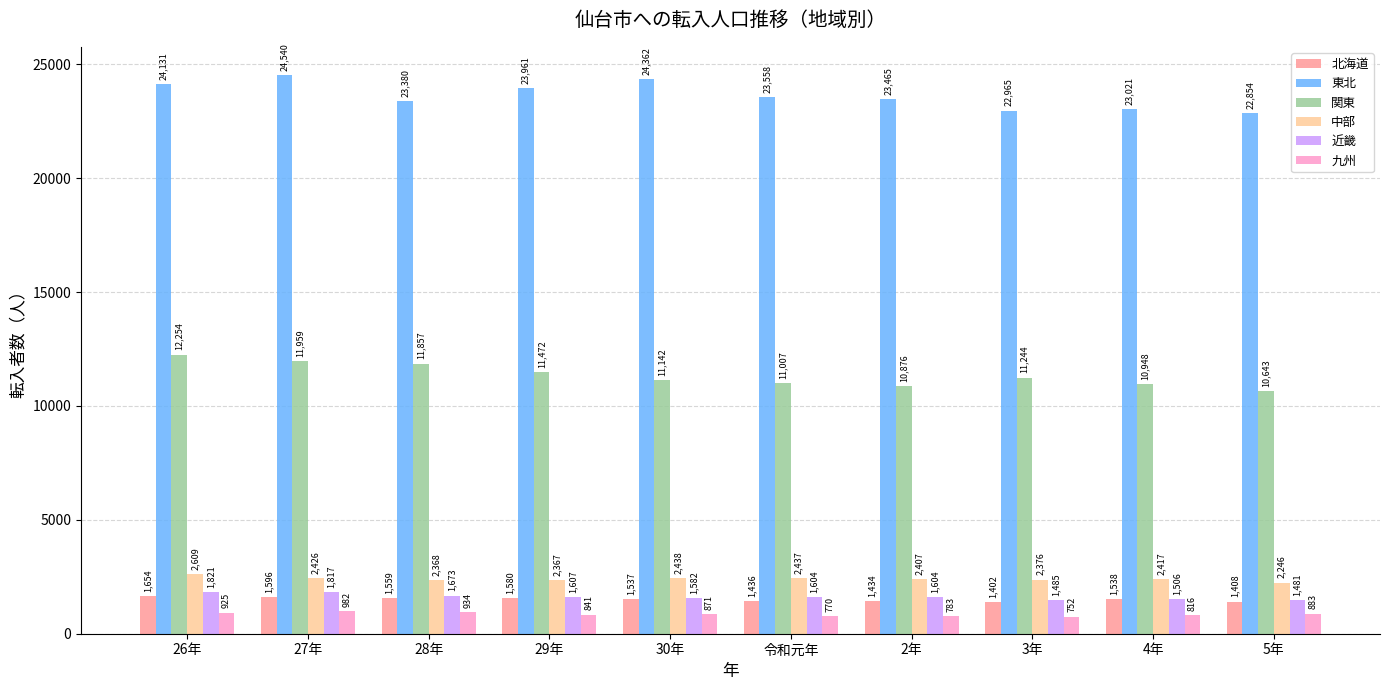

Between 令和元年 and 2年, which series saw the biggest shift?

関東